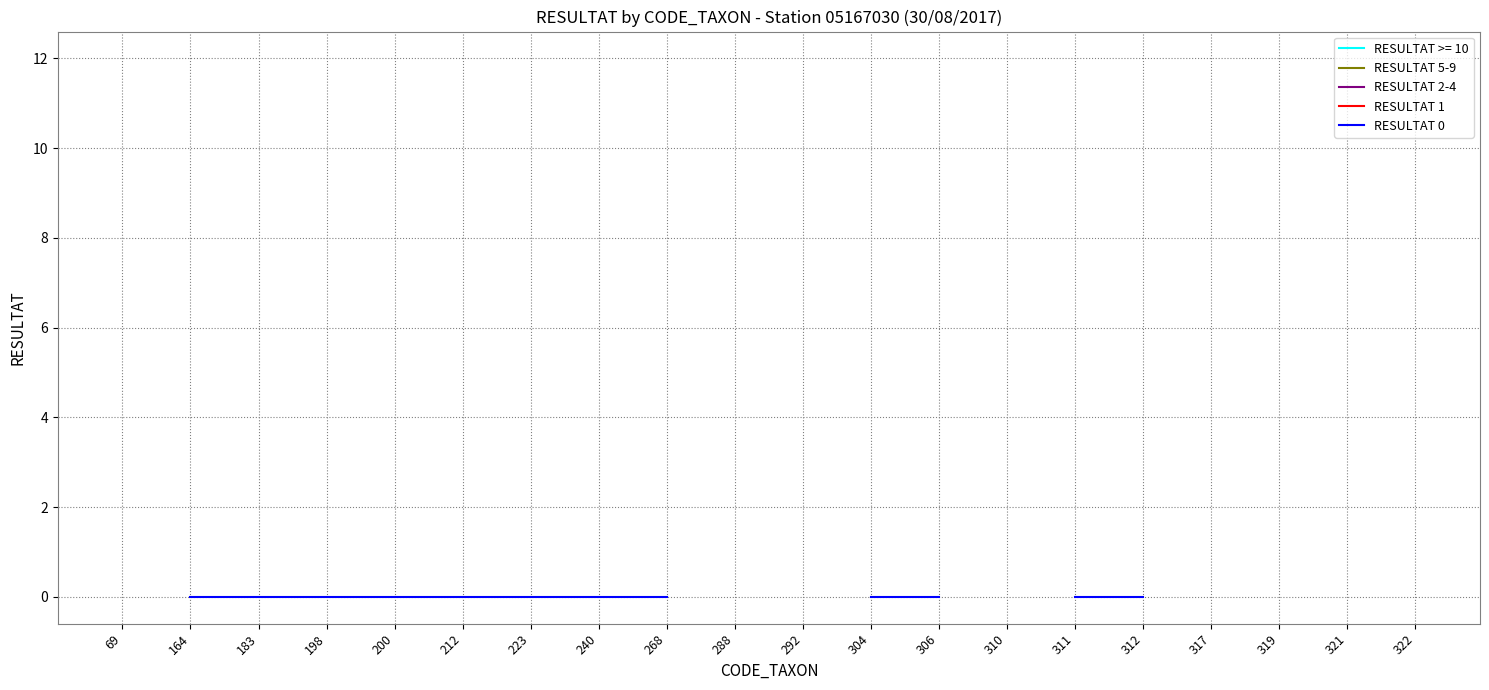

Does the chart have visible grid lines?

Yes